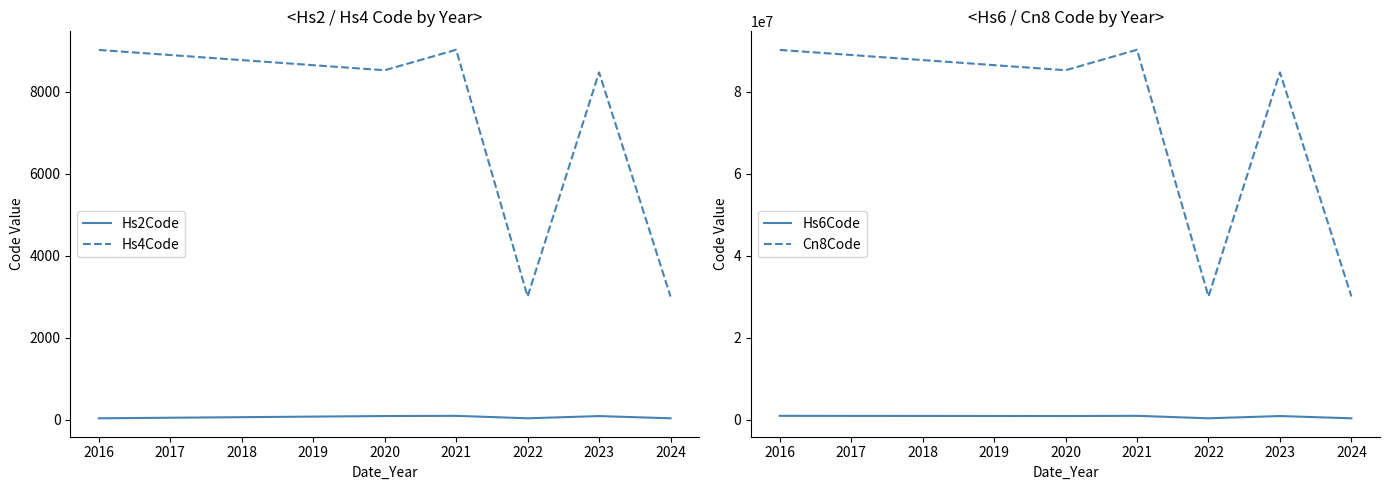

Count the number of categories in the chart.

6